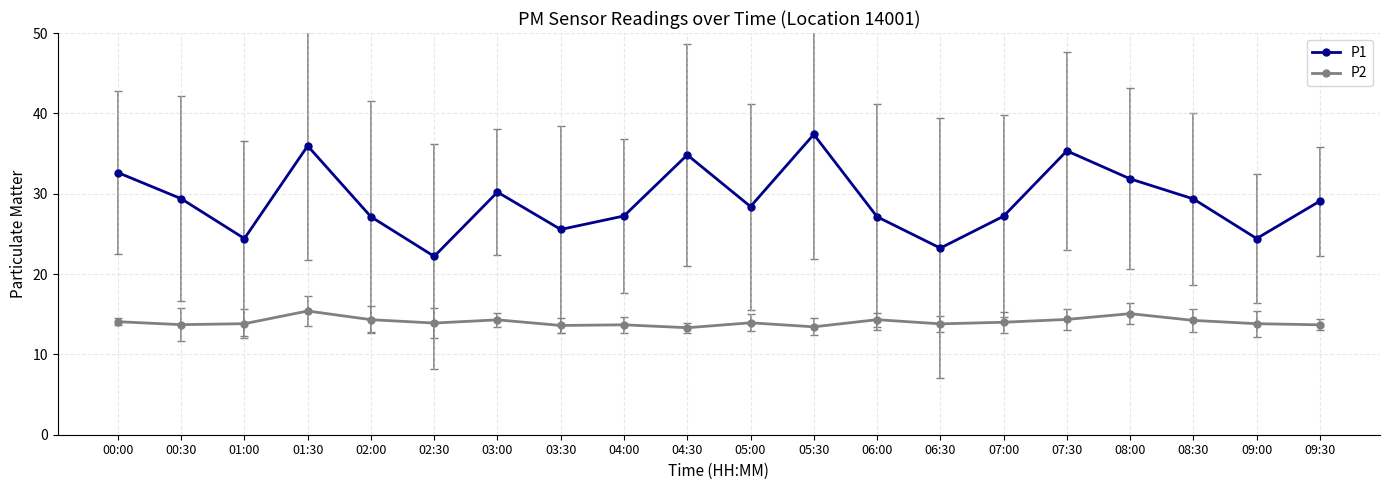

What is the lowest value of the P1 series?

22.2